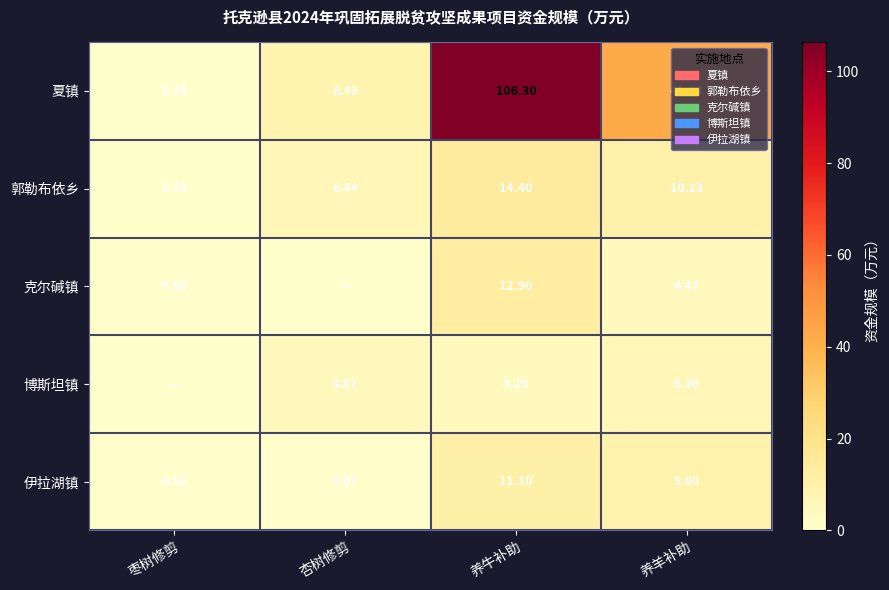

Where is 郭勒布依乡 nearest to the value 7?

杏树修剪